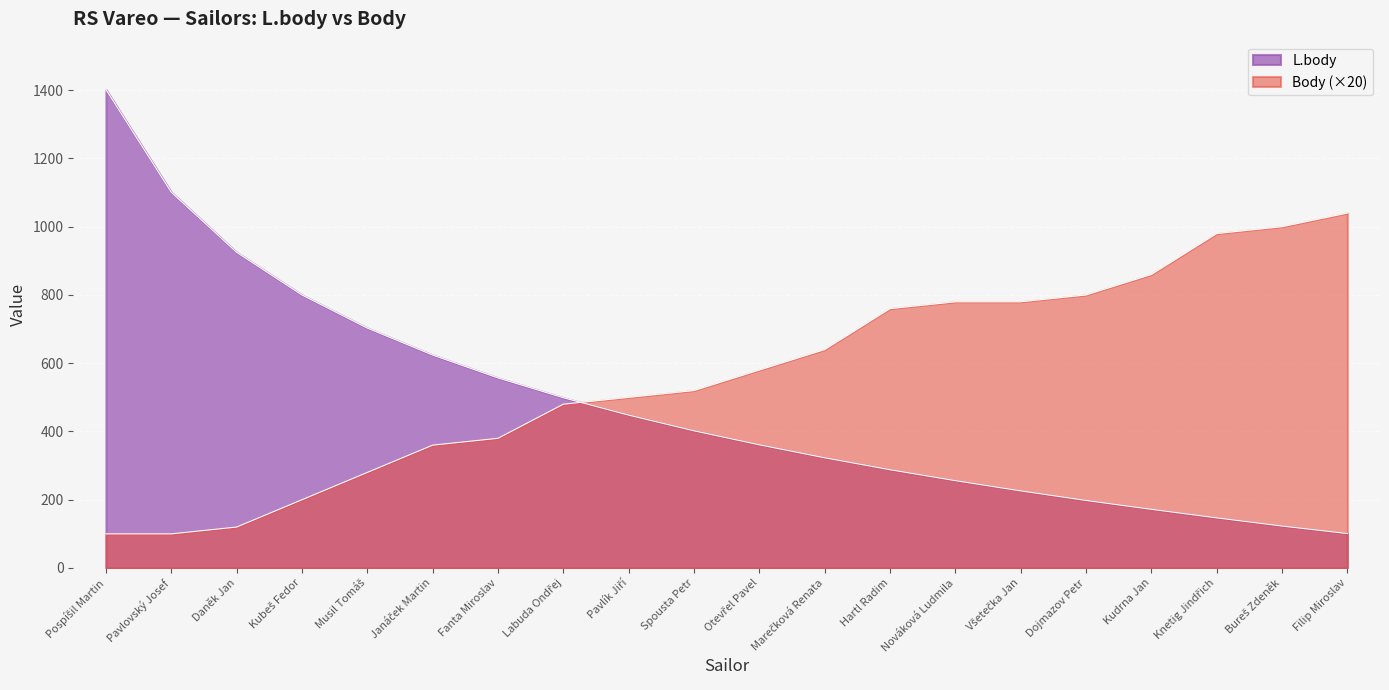

At which category does the chart reach its minimum across all series?

Pospíšil Martin